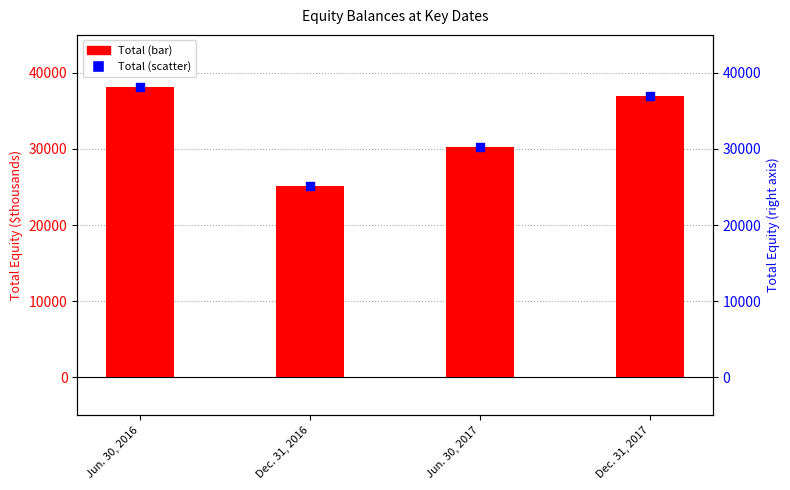

At how many categories does at least one series exceed 33616?

2